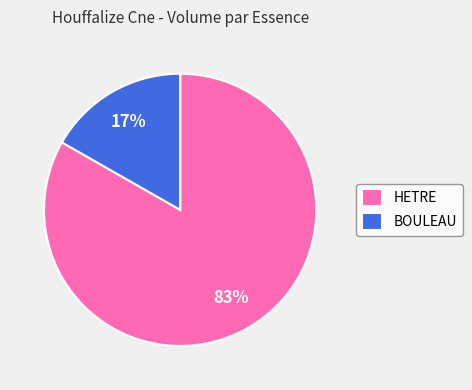

Rank the categories by value from highest to lowest.

HETRE, BOULEAU